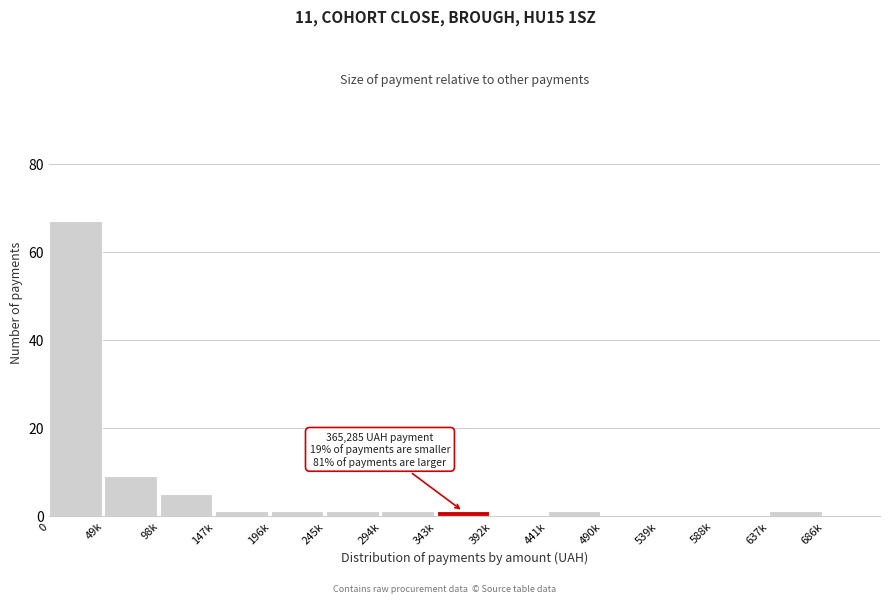

Reading left to right, transcribe all the data shown in this chart.

0=67	49k=9	98k=5	147k=1	196k=1	245k=1	294k=1	343k=1	392k=0	441k=1	490k=0	539k=0	588k=0	637k=1	686k=0